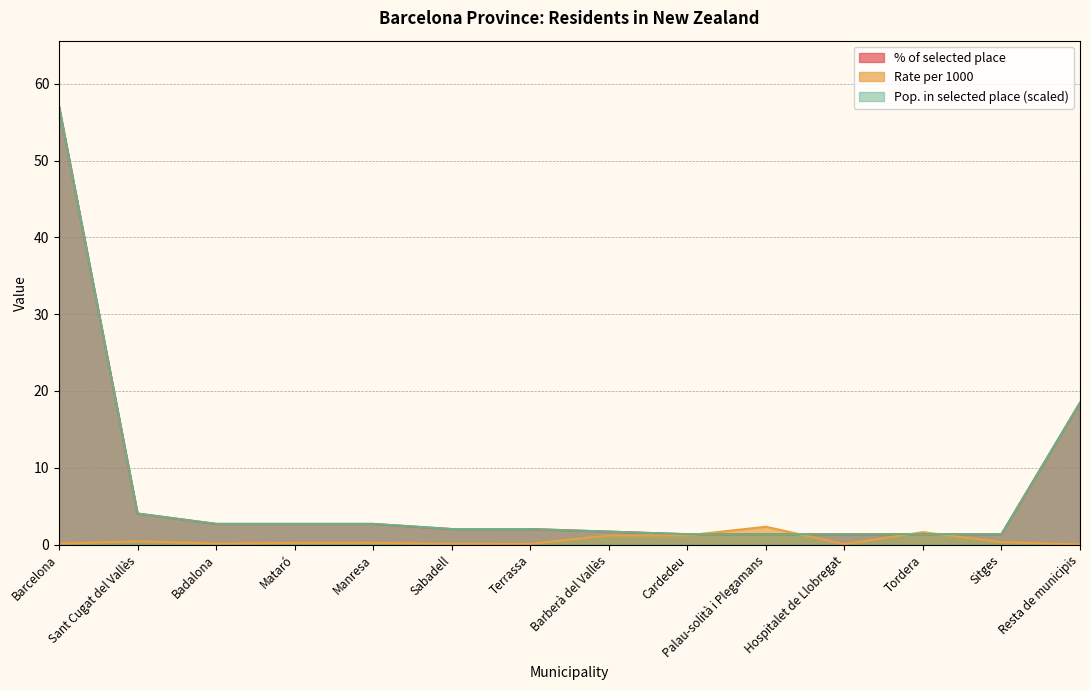

Where do Rate per 1000 and Population residing abroad (thousands) first cross each other?

Cardedeu and Palau-solità i Plegamans